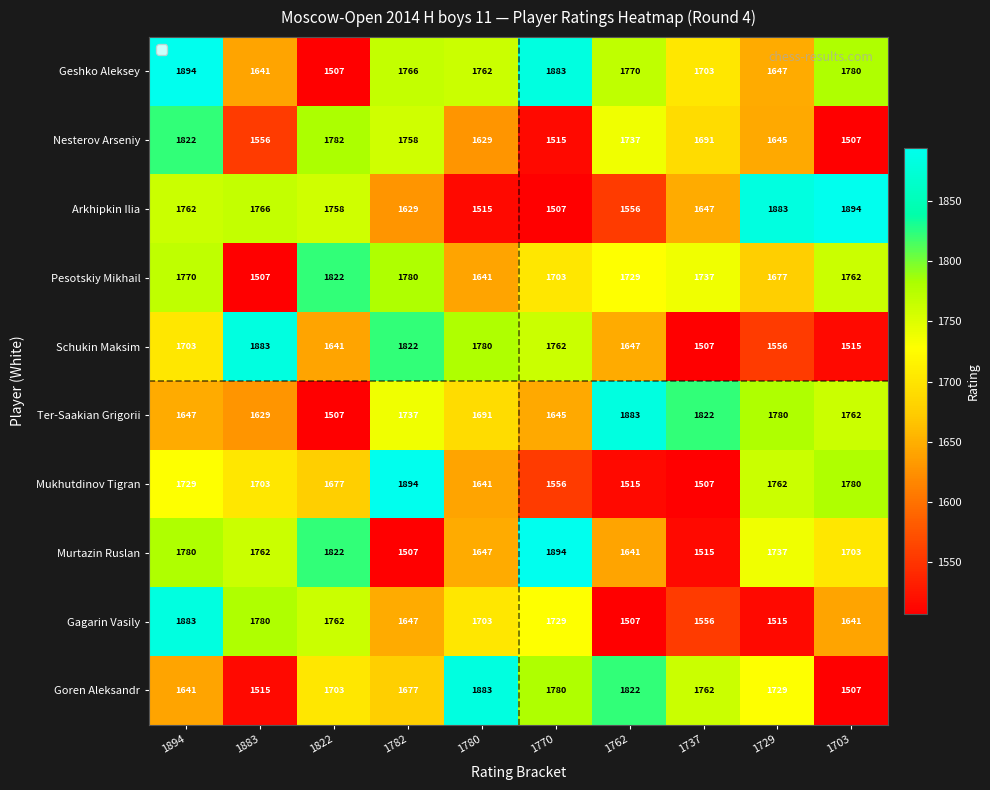

Which series has the largest total across all categories?

Geshko Aleksey